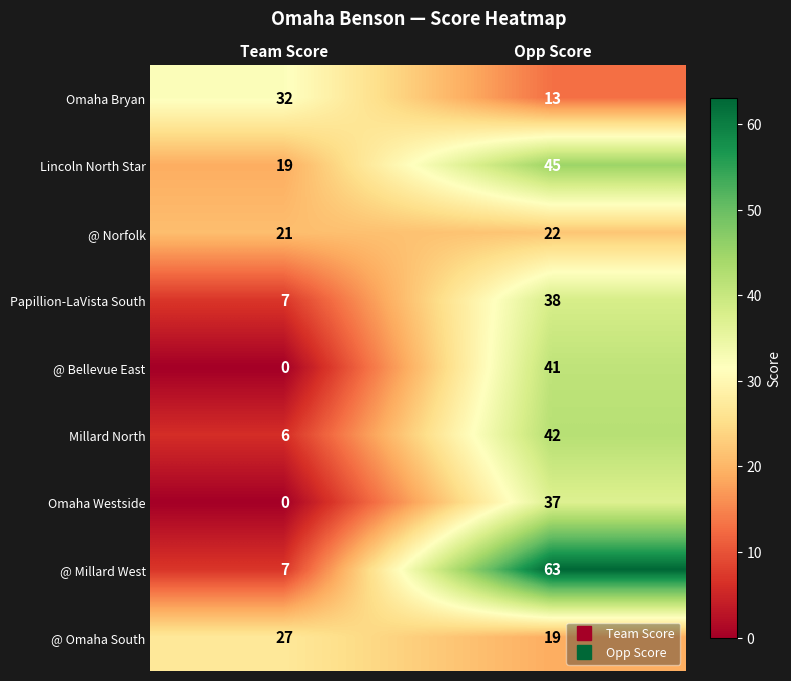

Is it true that @ Norfolk equals 13 at Opp Score?

False